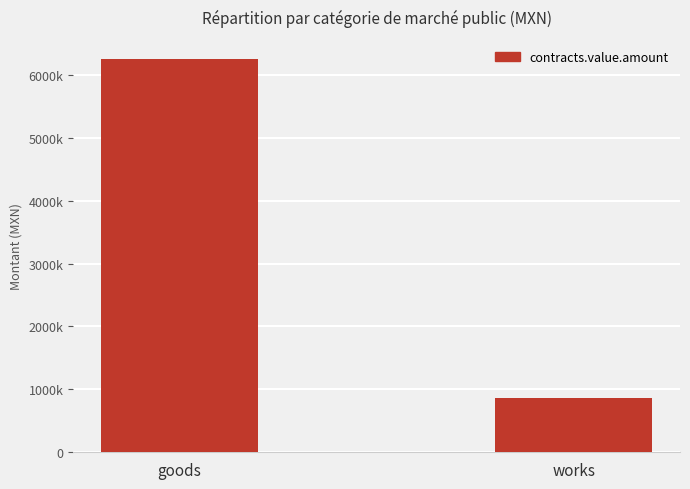

Reading left to right, list all the values displayed in this chart.

goods=6247154.5	works=855730.5